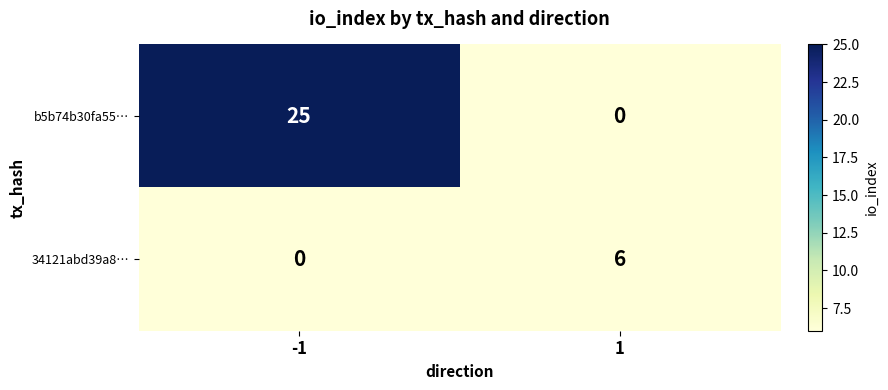

Between -1 and 1, which series saw the biggest shift?

b5b74b30fa55…